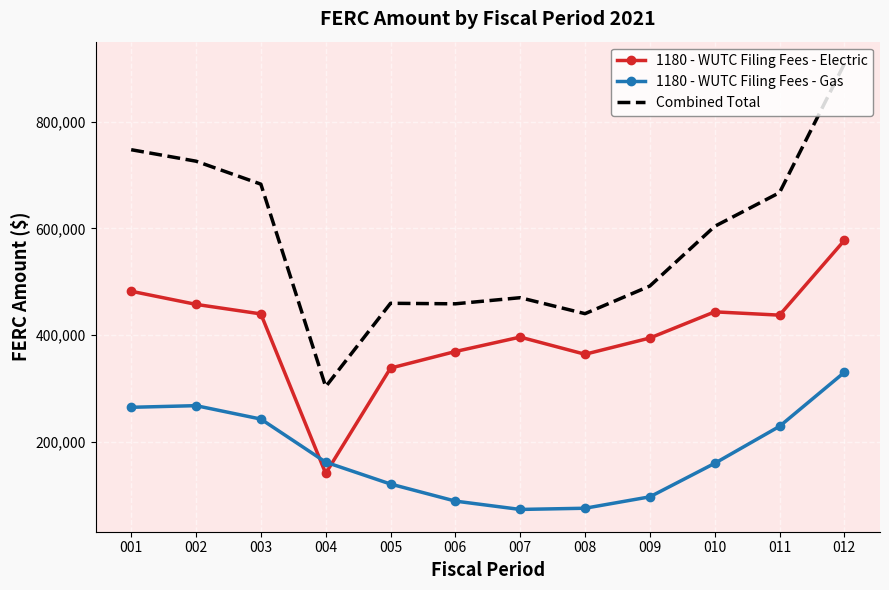

How many values in the 1180 - WUTC Filing Fees - Gas series are below 162343?

6